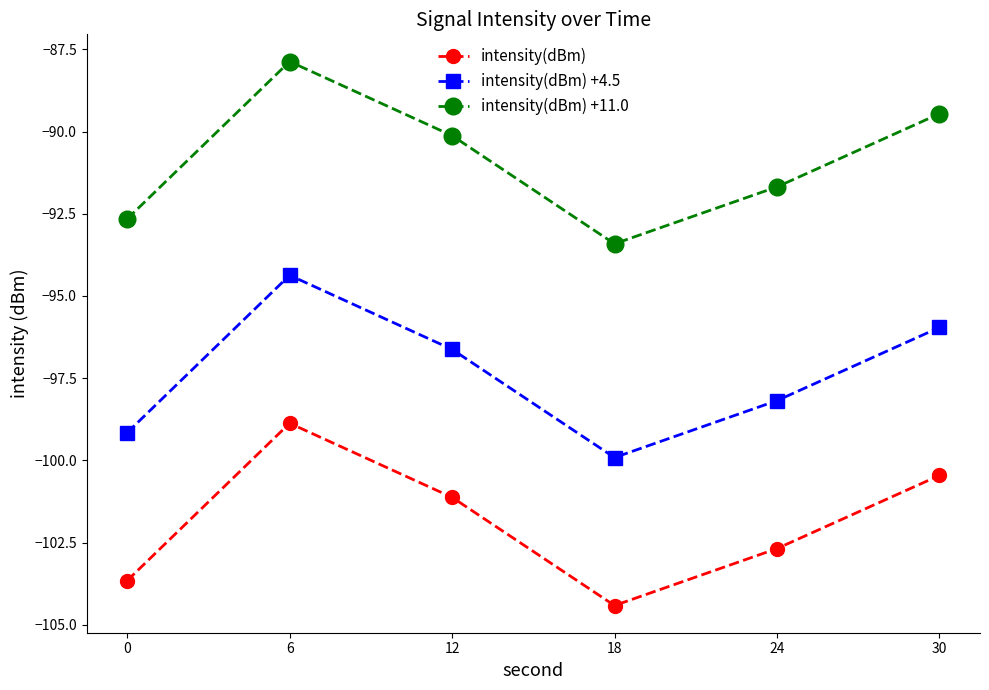

What is the value of the intensity(dBm) +11.0 point at the 5th from the left?

-91.7